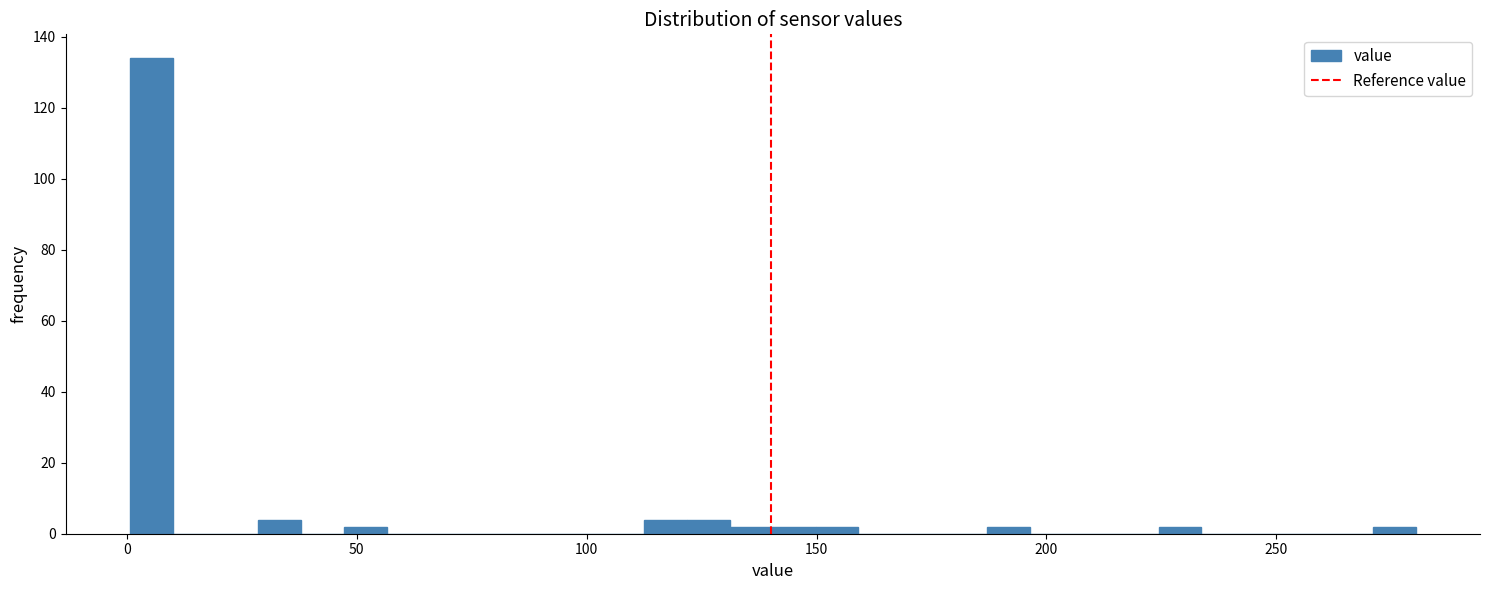

Read against the x-axis, roughly where is the centre of the tallest bar?

5